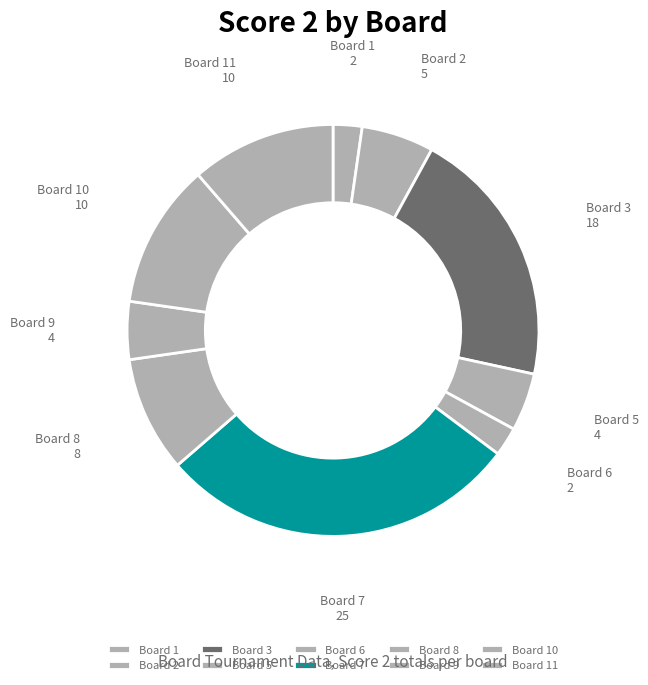

Is there a majority slice in this chart?

No